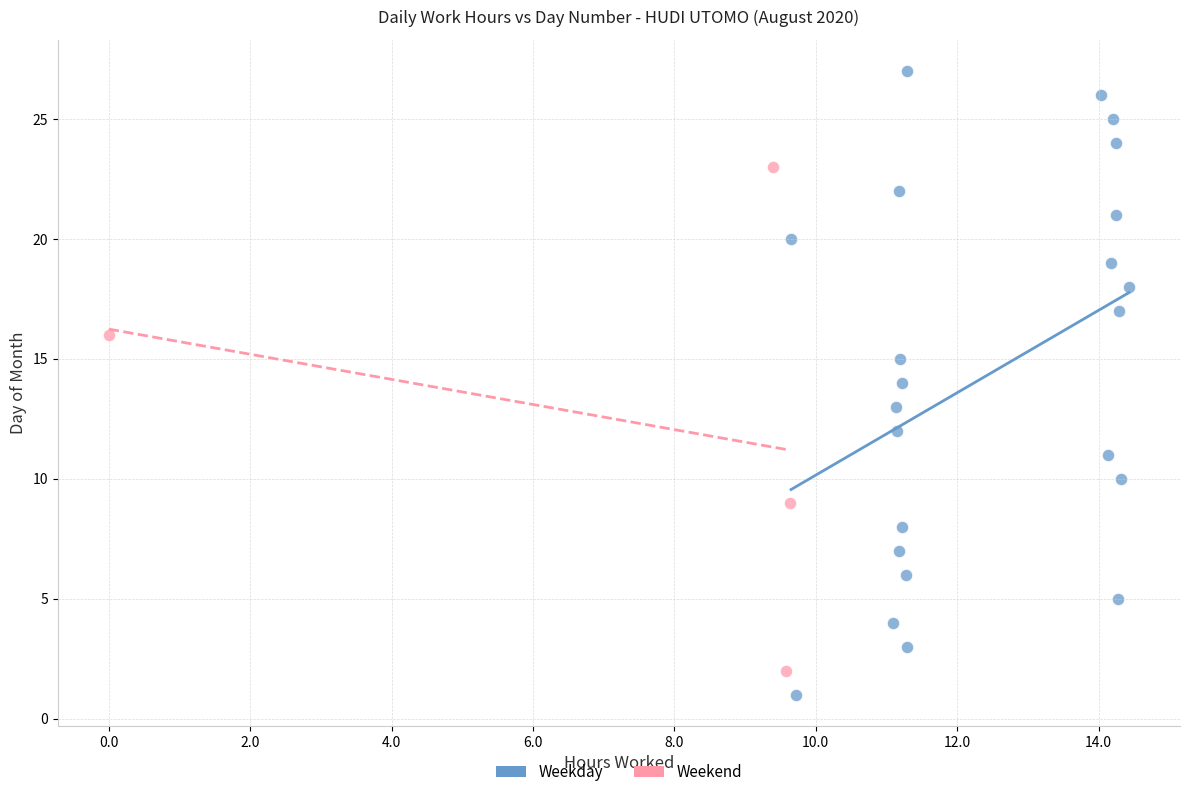

Which series reaches the maximum Y coordinate?

Weekday